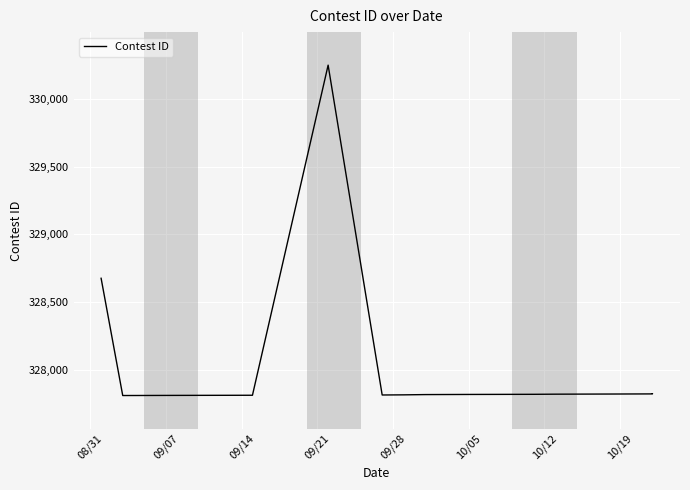

What is the change in value from 08/31 to 10/12?

-862